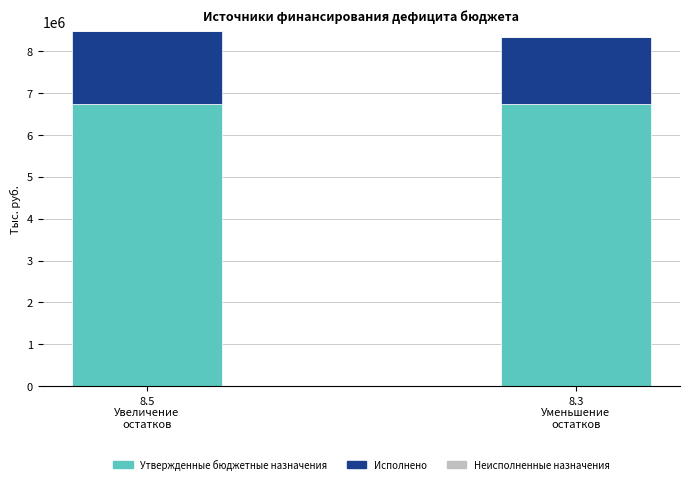

What is the sum of all Утвержденные бюджетные назначения values?

13498402.4